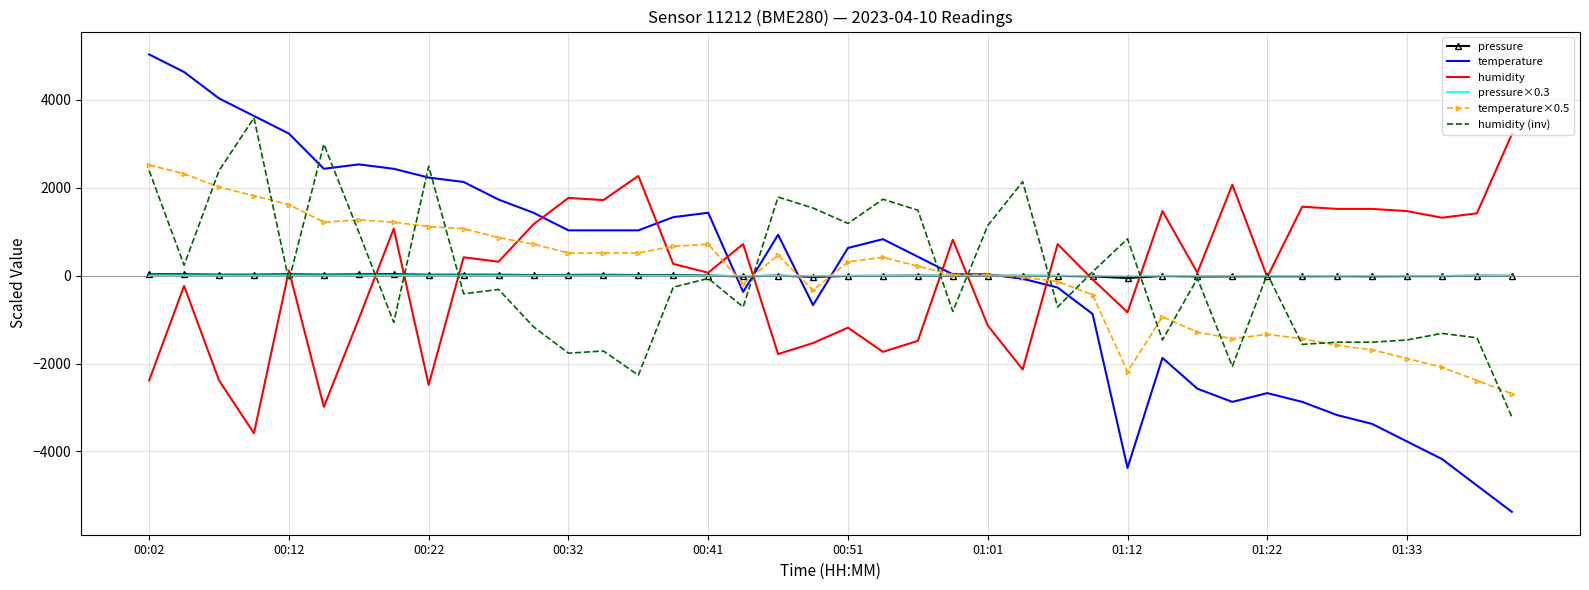

What is the greatest value displayed?

5027.5